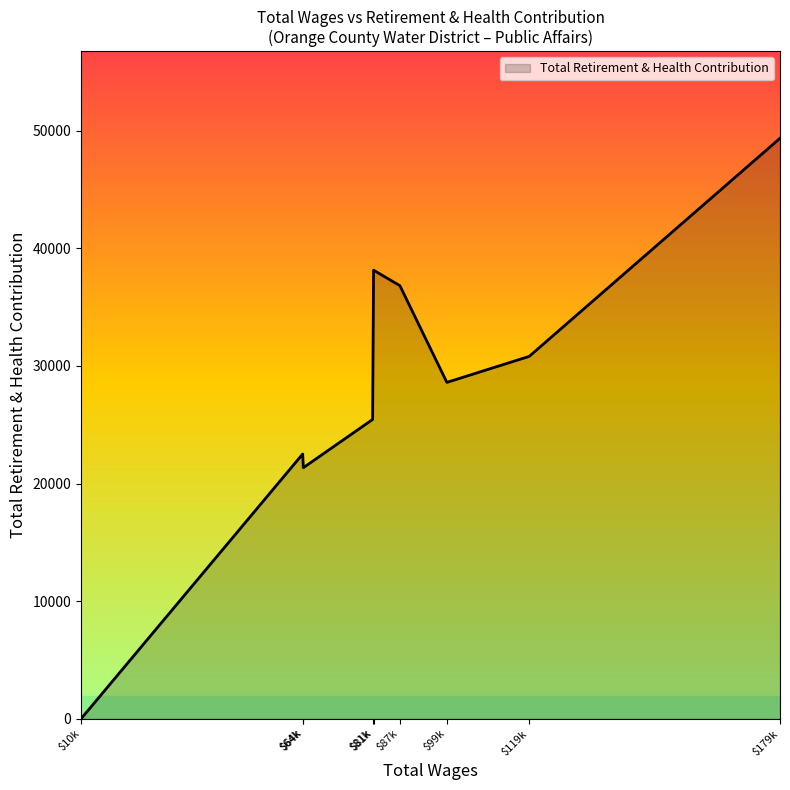

Rank the categories by value from highest to lowest.

179887.0, 81536.0, 87905.0, 119200.0, 99270.0, 81301.0, 64379.0, 64533.0, 10740.0